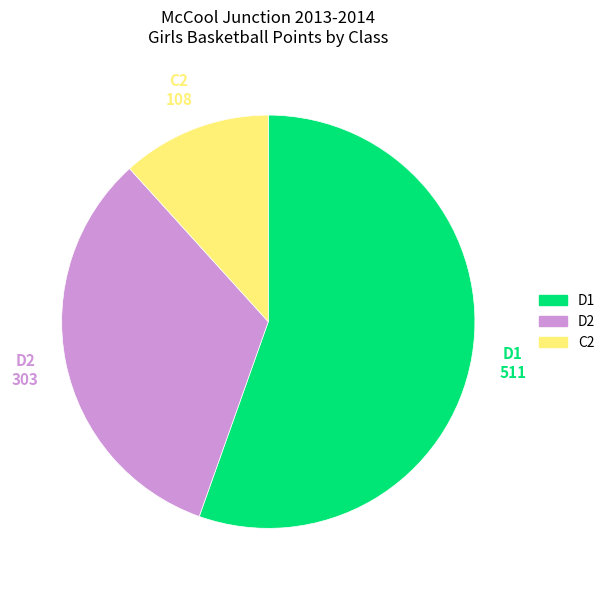

Which slice is the smallest?

C2